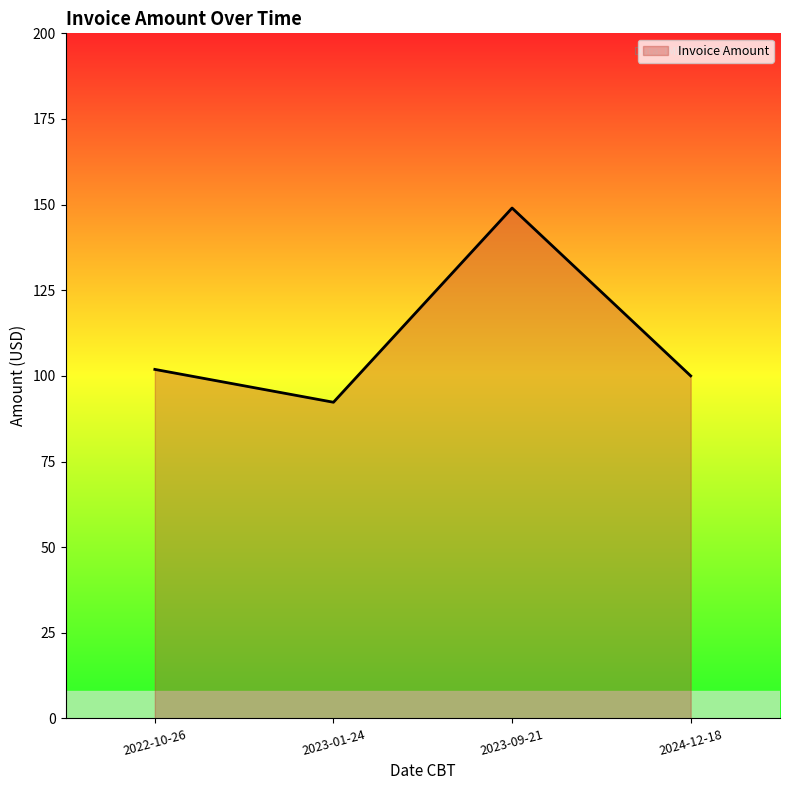

Does the chart display data point markers on the line(s)?

No